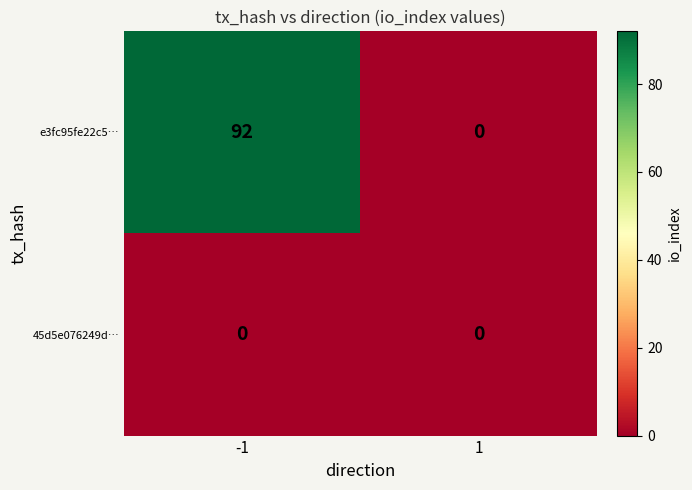

What is the total value across all series at -1?

92